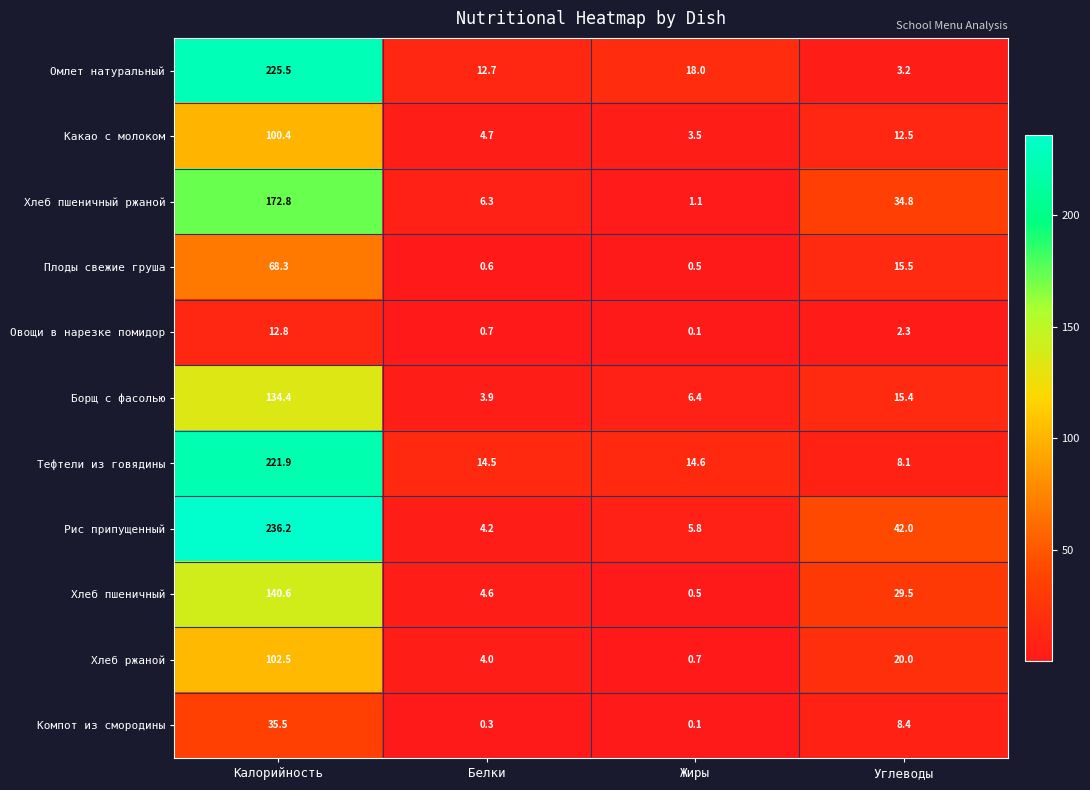

List the series in order of their peak value, lowest first.

Овощи в нарезке помидор, Компот из смородины, Плоды свежие груша, Какао с молоком, Хлеб ржаной, Борщ с фасолью, Хлеб пшеничный, Хлеб пшеничный ржаной, Тефтели из говядины, Омлет натуральный, Рис припущенный